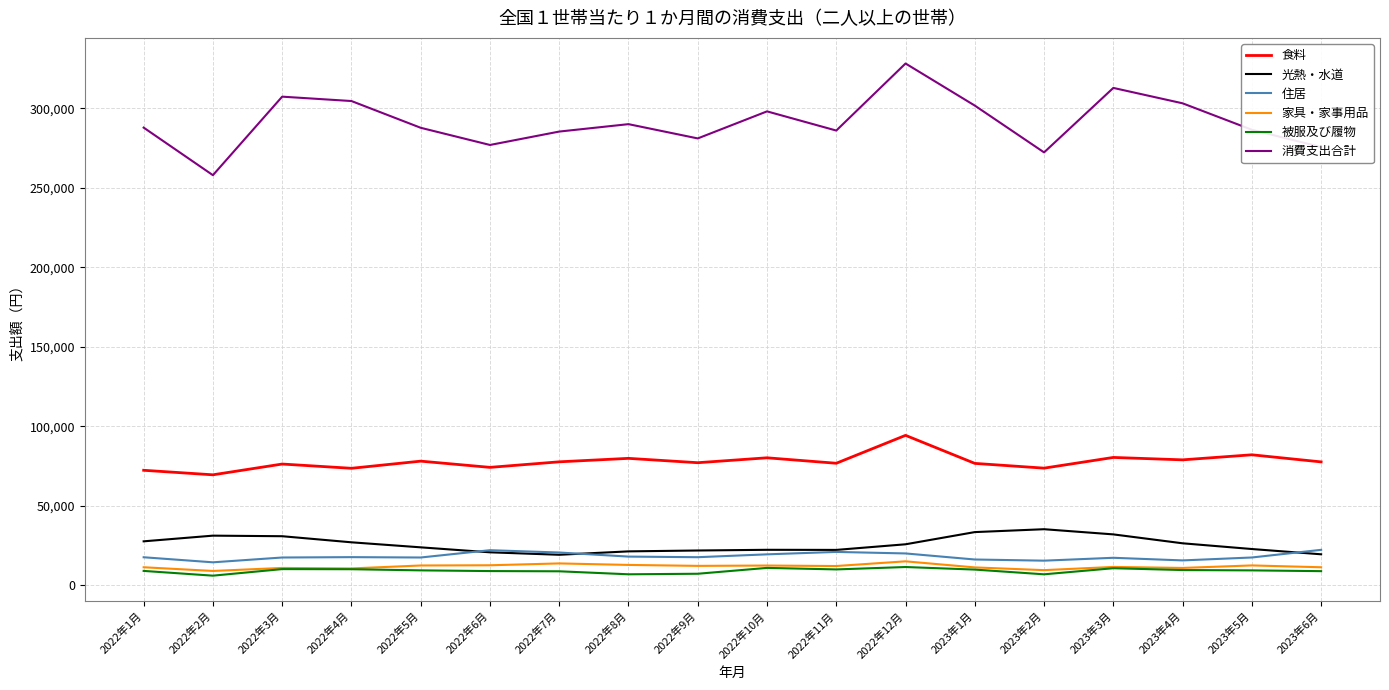

Which series has the widest spread of values?

消費支出合計